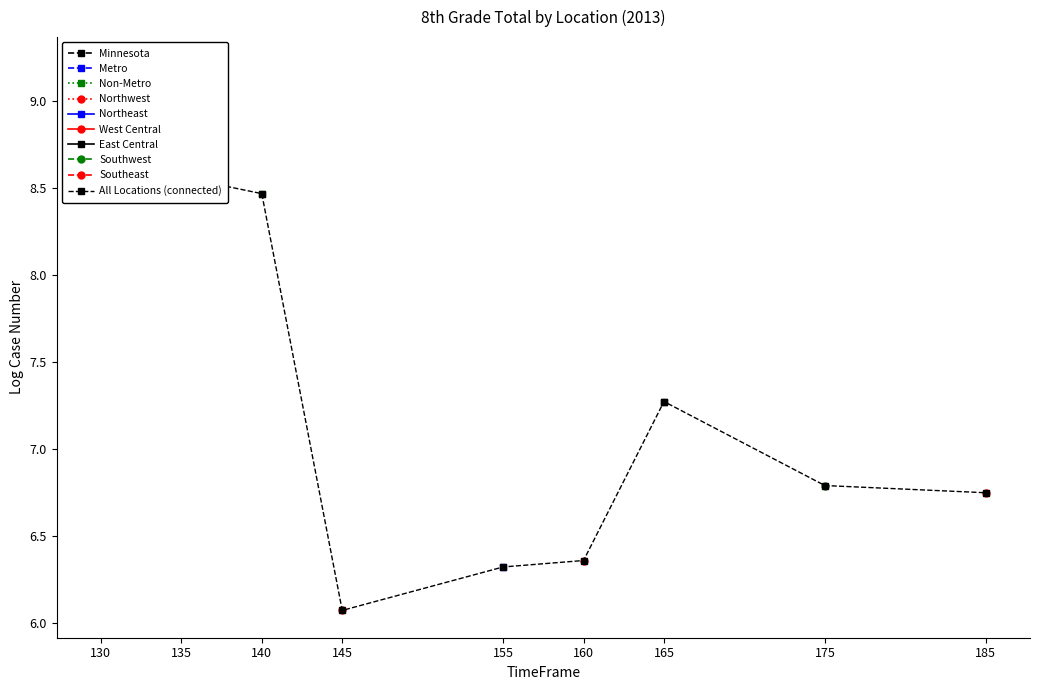

What is the difference between the values at 140 and 130?

0.7